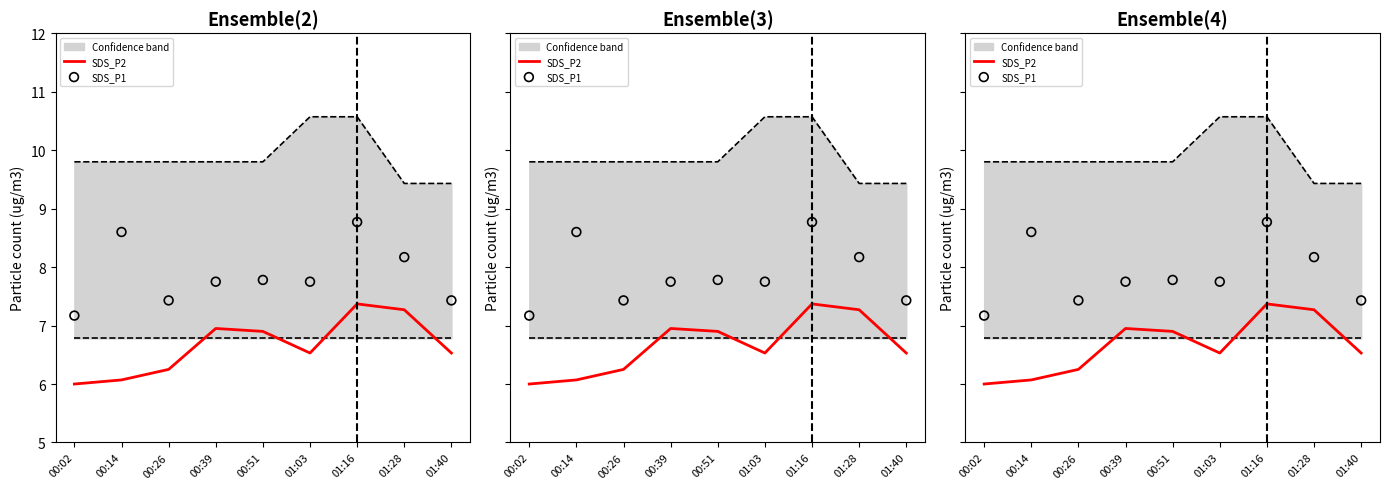

What are all the series names shown in the legend?

SDS_P2, SDS_P1